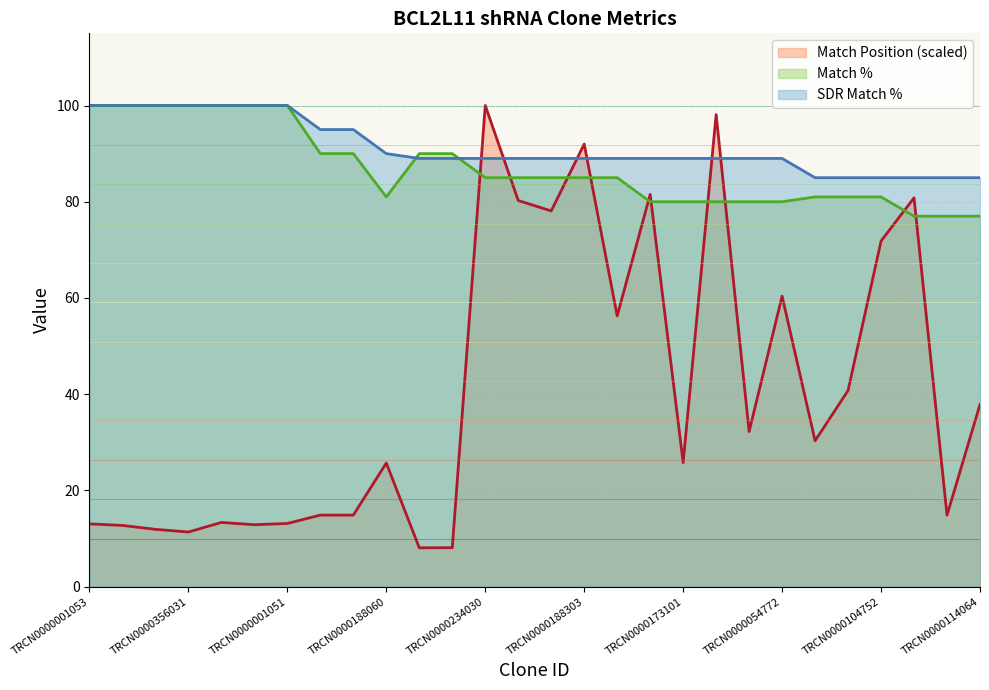

At which label is Match % closest to 88?

TRCN0000176312